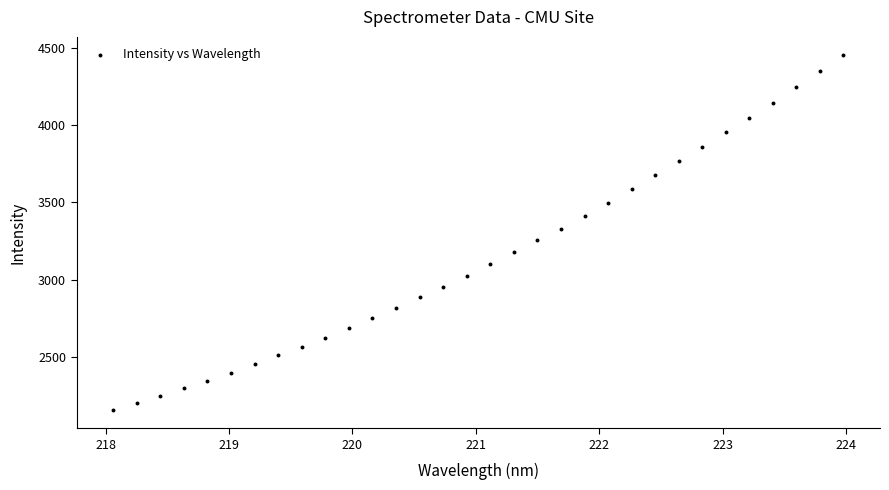

What is the range of X values (max minus min)?

5.9